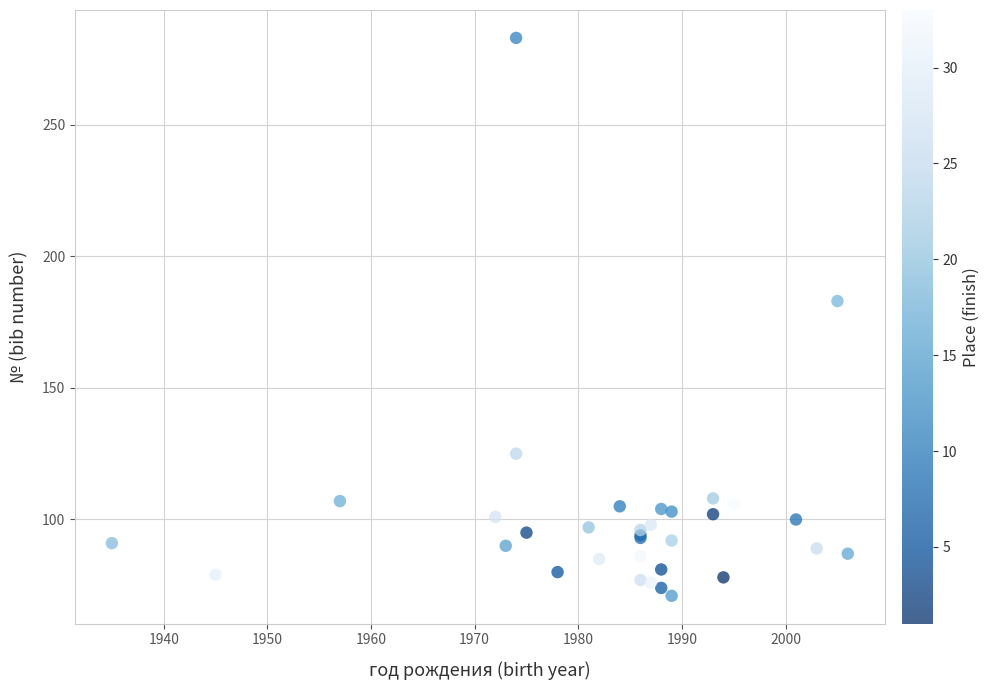

What Y value in the scatter plot is closest to 177?

183